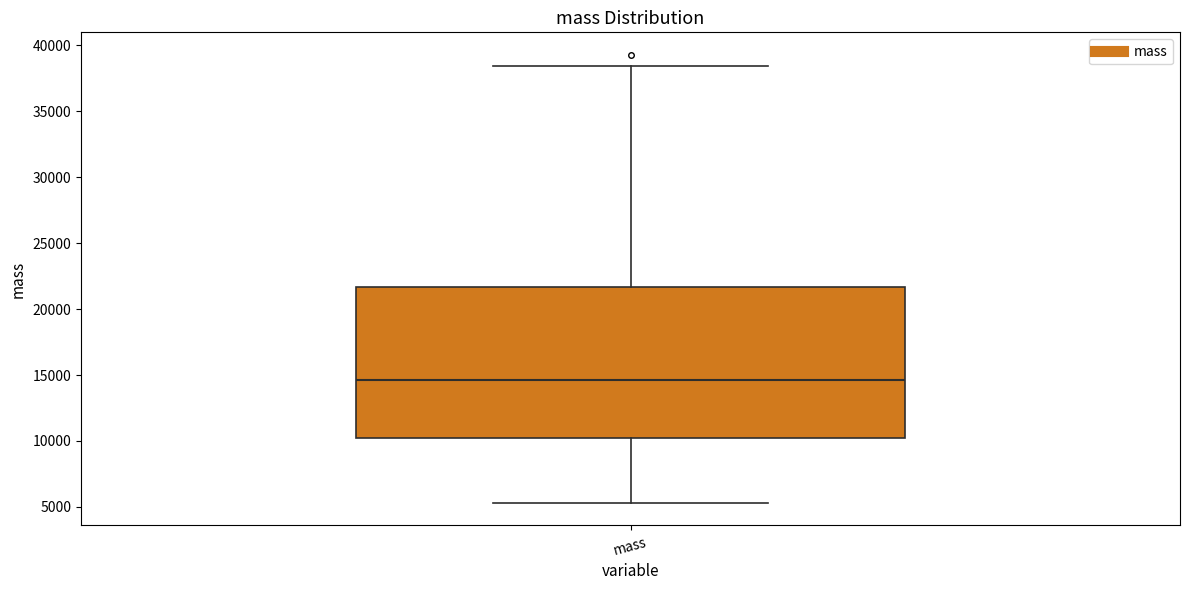

Where is the upper edge of the box for mass on the y-axis? The values are not printed on the chart, so give them approximately, as read against the axis.

21500